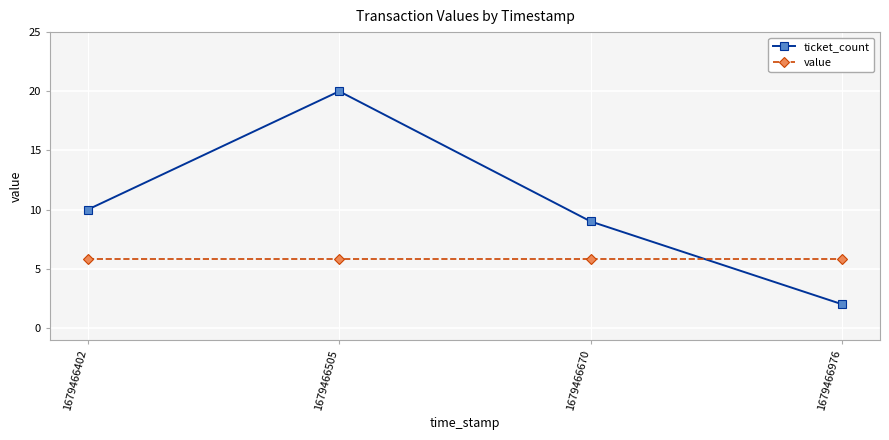

What is the sum of the ticket_count values at 1679466976 and 1679466505?

22.0